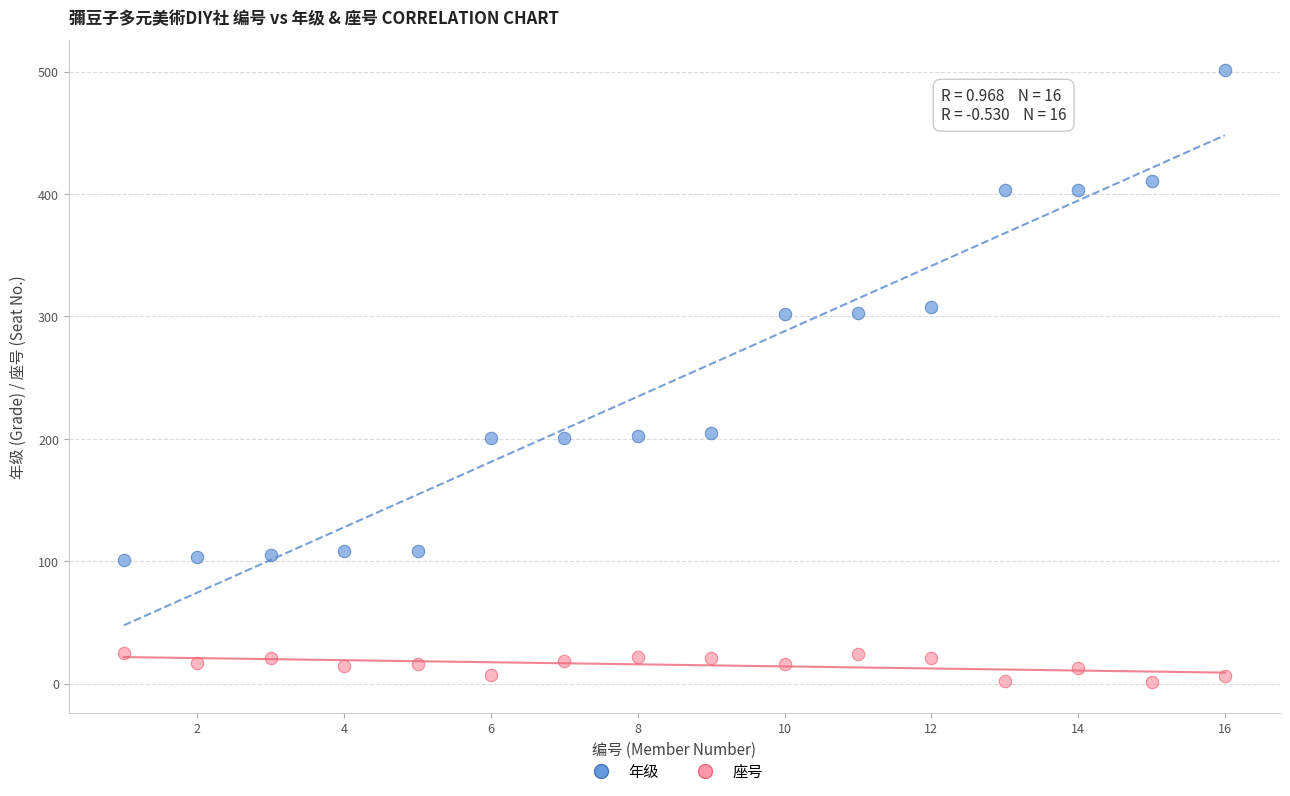

Which series contains the highest Y value?

年级